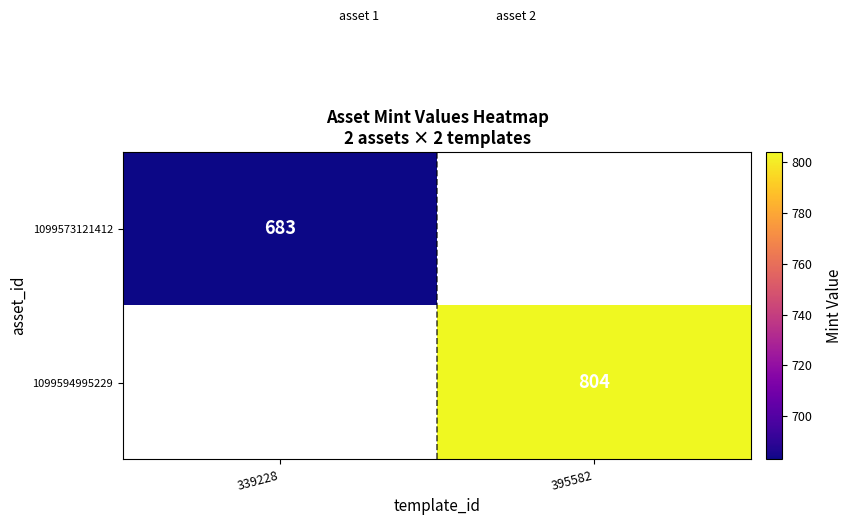

Is it true that 1099573121412 equals 683 at 339228?

True